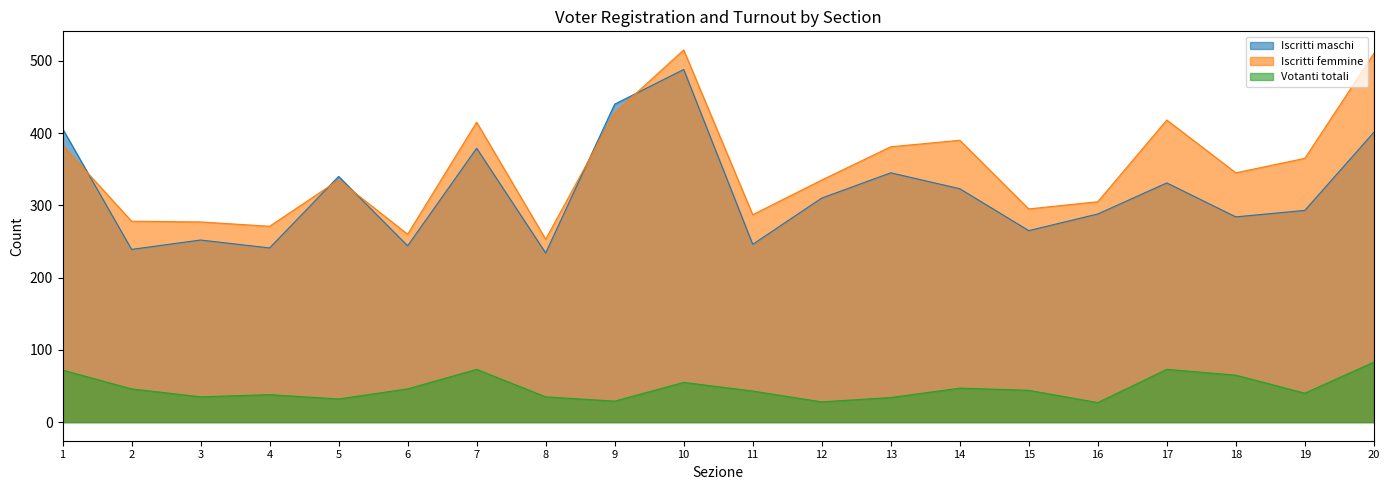

Reading left to right, transcribe all the data shown in this chart.

Iscritti maschi: 406	239	252	241	340	244	379	234	440	488	246	310	345	323	265	288	331	284	293	401
Iscritti femmine: 383	278	277	271	335	260	415	253	428	515	287	335	381	390	295	305	418	345	365	510
Votanti totali: 72	46	35	38	32	46	73	35	29	55	43	28	34	47	44	27	73	65	40	83